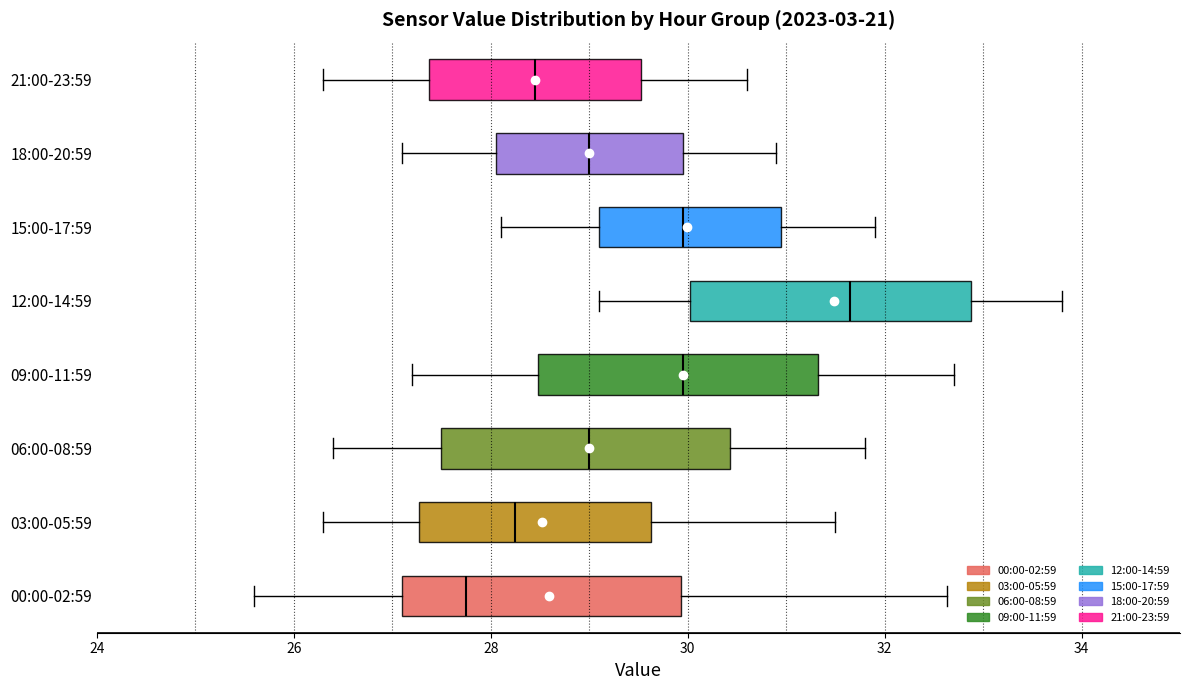

Which box's median line is the furthest to the left?

00:00-02:59